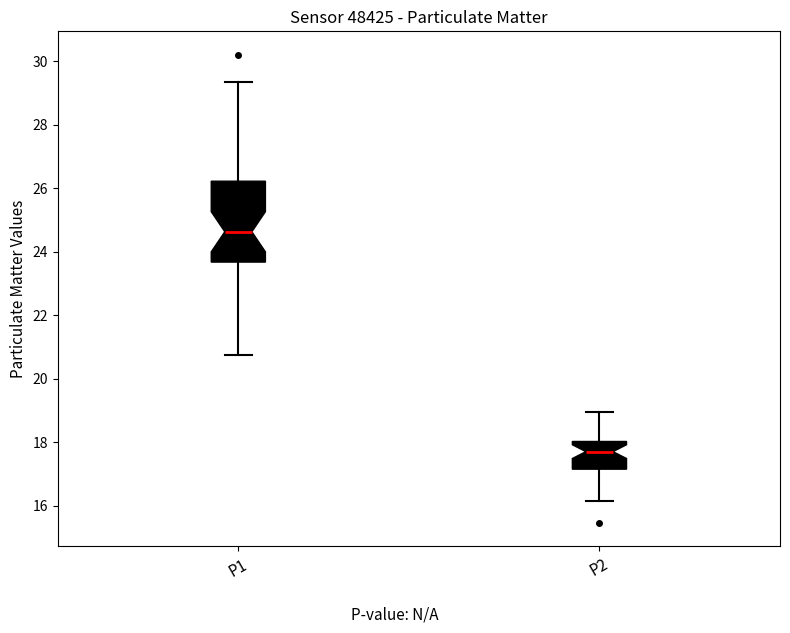

Reading left to right, transcribe this box plot: for each box, give where its median line is, the range the box spans, and where its two whiskers end, as read against the y-axis. The values are not printed on the chart, so give them approximately, as read against the axis.

P1: median 24.6, box 23.6 to 26.2, whiskers 20.8 to 29.4
P2: median 17.8, box 17.2 to 18.0, whiskers 16.2 to 19.0